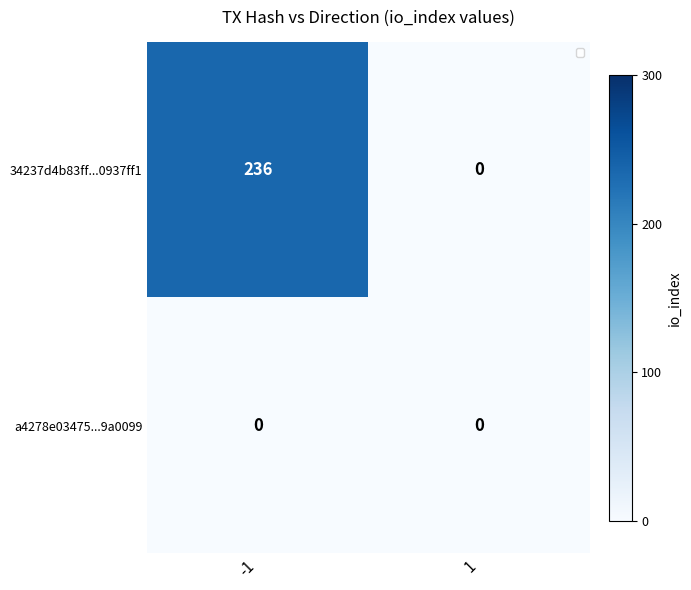

List the series in order of their overall mean, lowest first.

a4278e03475...9a0099, 34237d4b83ff...0937ff1